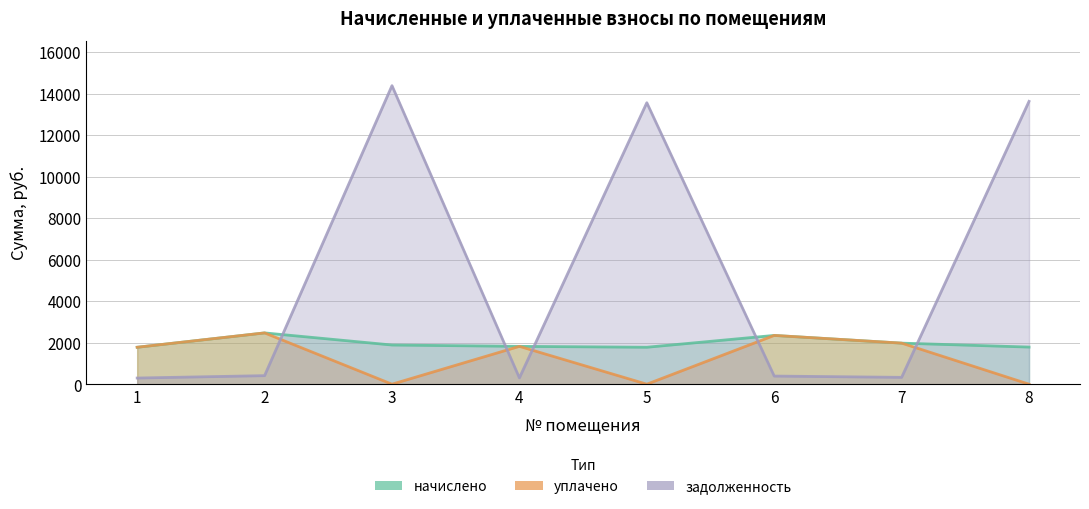

Reading left to right, what are all the values shown in this chart?

начислено: 1779.8	2471.0	1887.8	1823.0	1779.8	2350.1	1978.6	1788.5
уплачено: 1779.8	2471.0	0.0	1823.0	0.0	2350.1	1978.6	0.0
задолженность: 296.6	411.8	14382.1	303.8	13559.3	391.7	329.8	13625.2